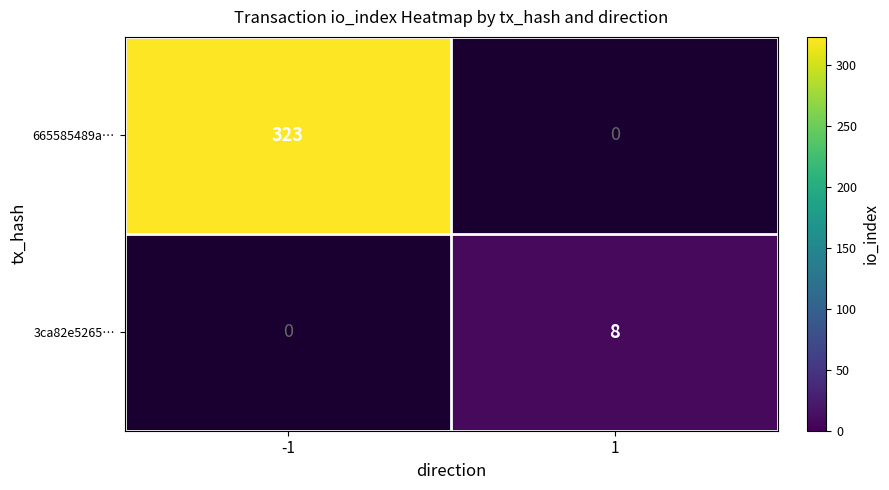

The 3ca82e5265… series shows 8 at 1. True or false?

True